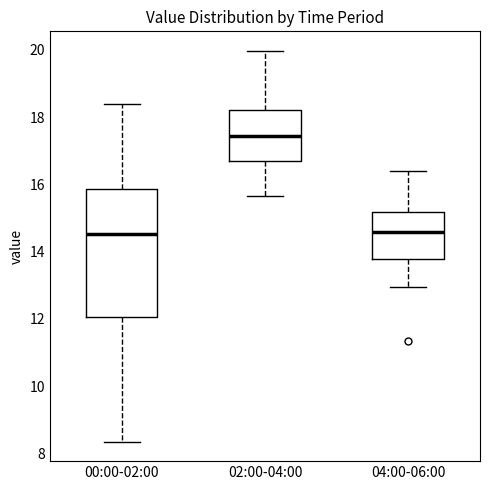

Comparing the boxes themselves (not the whiskers), which one is the tallest?

00:00-02:00